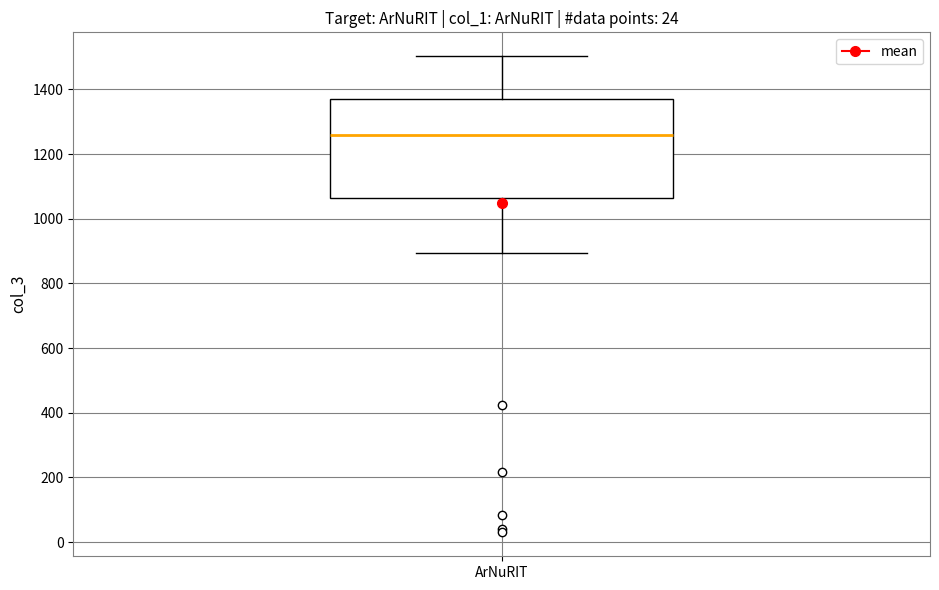

Read this box plot against the y-axis: the position of the median line, the range covered by the box, and the ends of both whiskers. The values are not printed on the chart, so give them approximately, as read against the axis.

median 1260, box 1060 to 1380, whiskers 900 to 1500